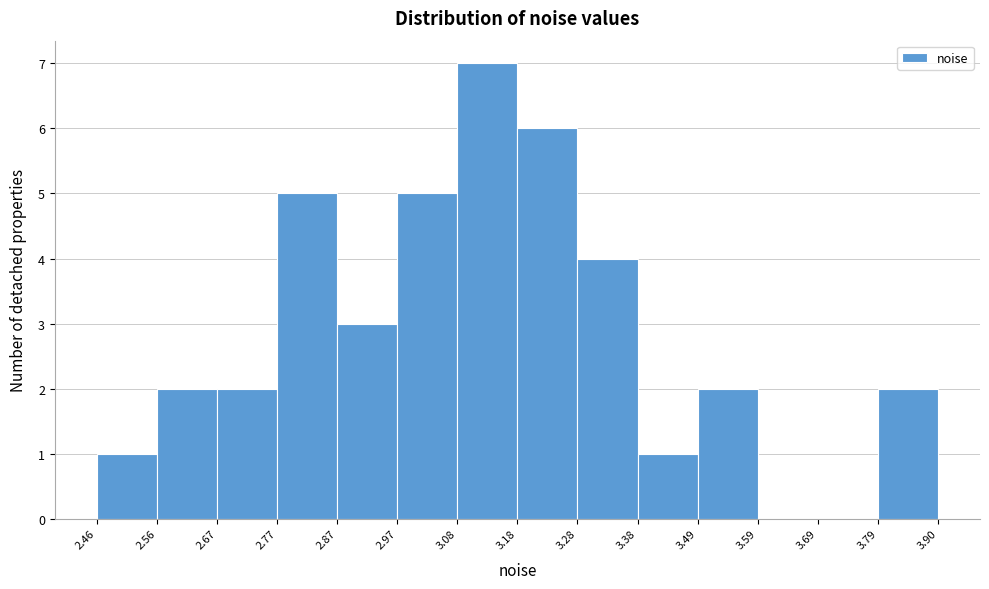

What is the height of the bar covering 2.97 to 3.08 on the x-axis? The values are not printed on the chart, so give them approximately, as read against the axis.

5